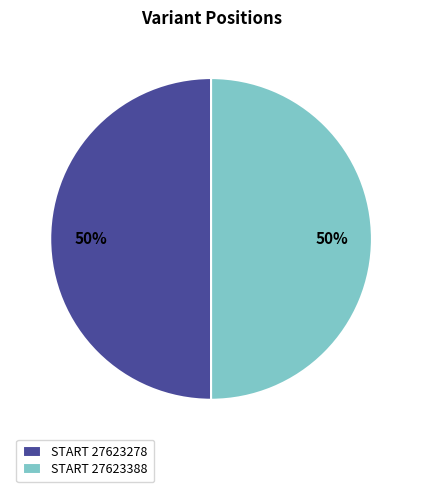

To the nearest percent, what is the average slice percentage?

50%